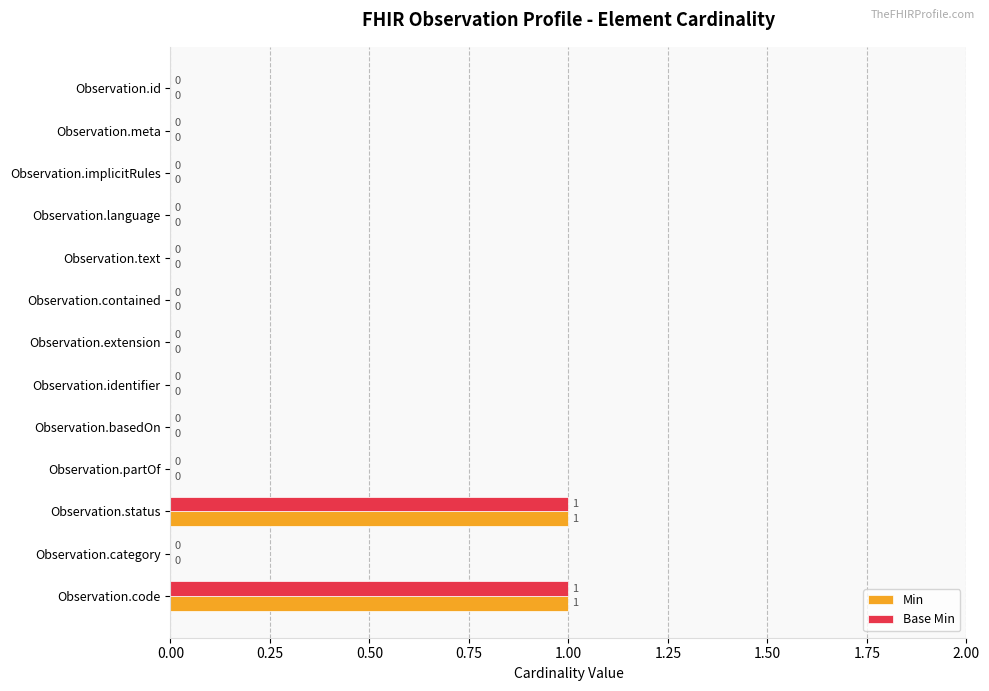

Is it true that Base Min equals -1 at Observation.implicitRules?

False